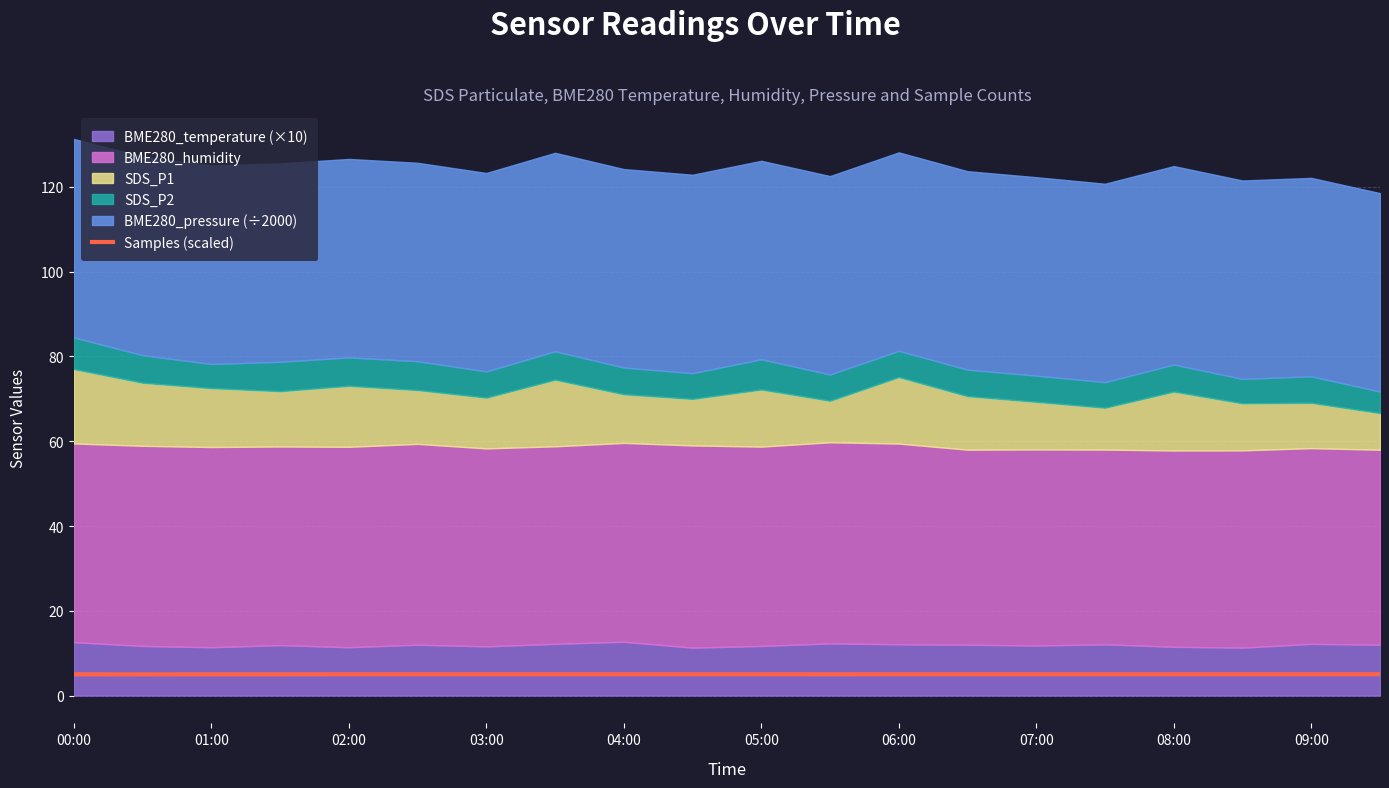

Does the chart have visible grid lines?

Yes